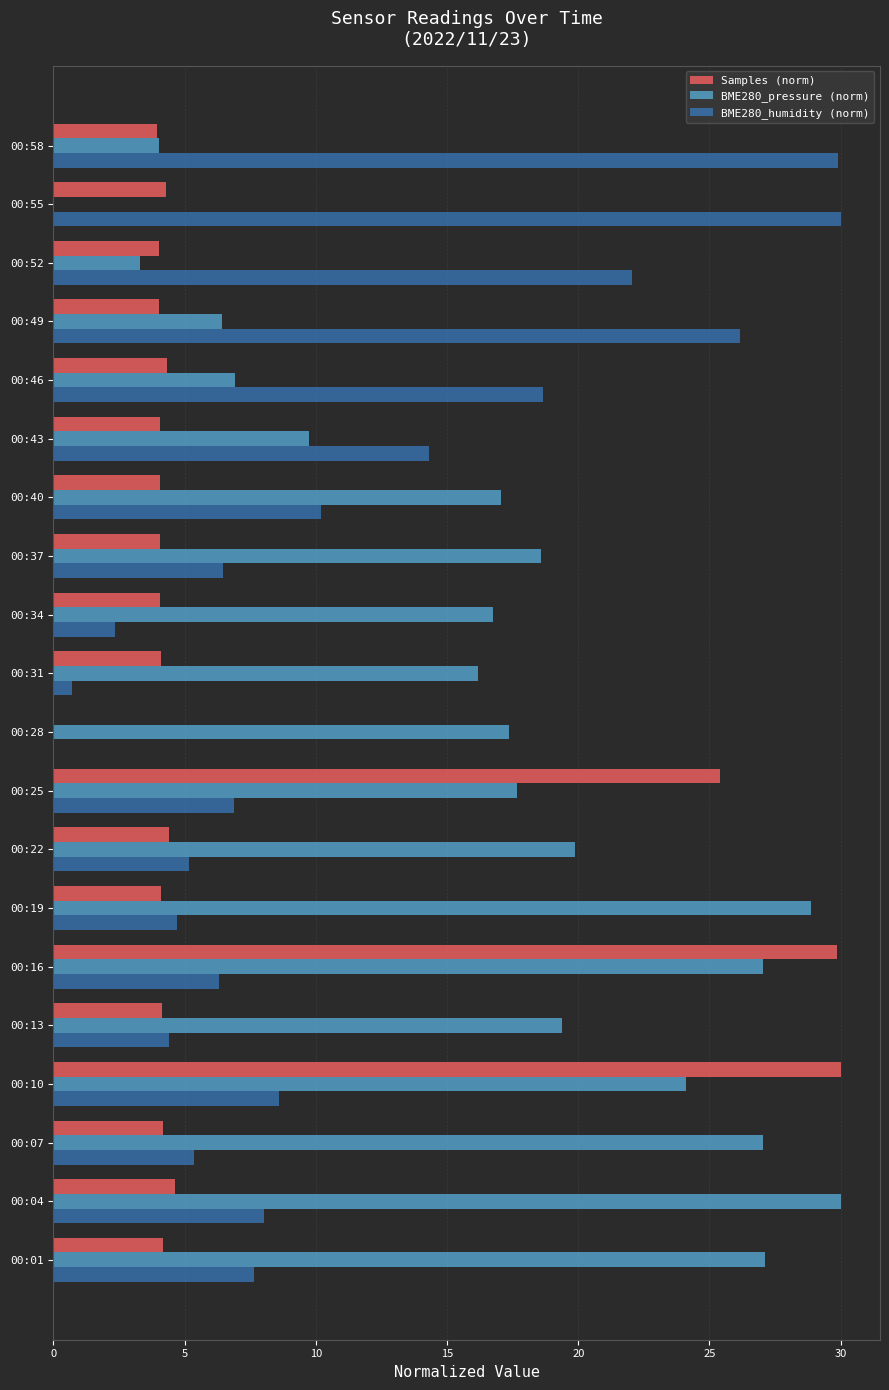

Is the value of BME280_pressure (norm) at 00:22 greater than the value of Samples (norm) at 00:07?

Yes